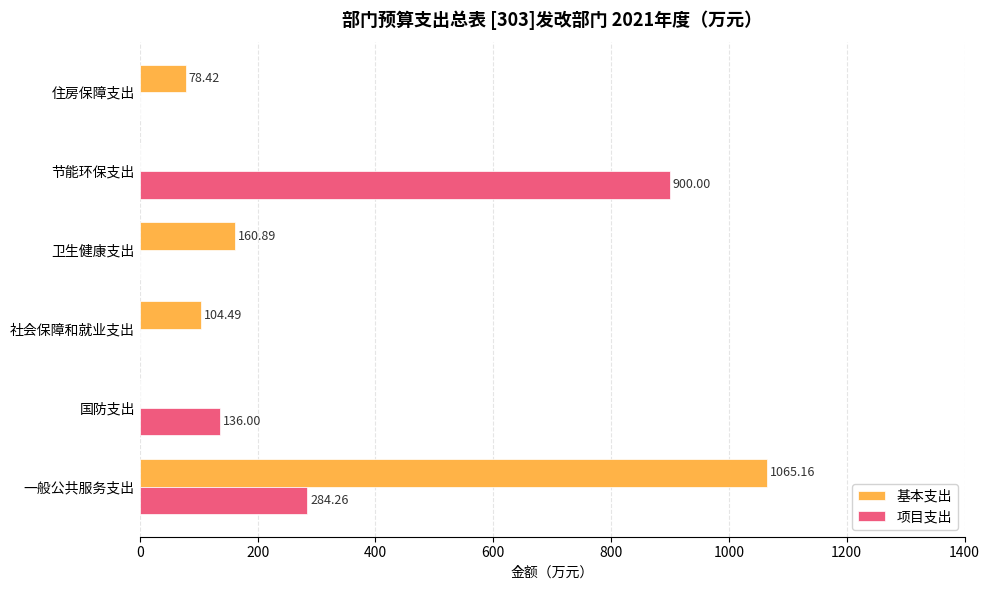

How many series are shown in this chart?

2